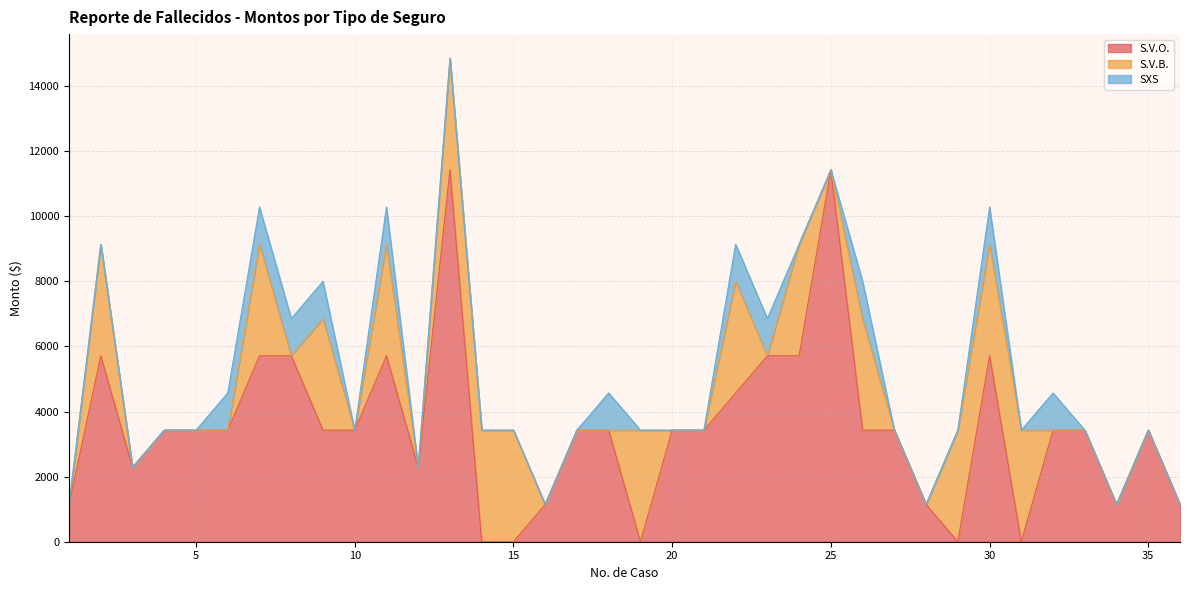

The S.V.O. series shows 1787.9 at 5. True or false?

False